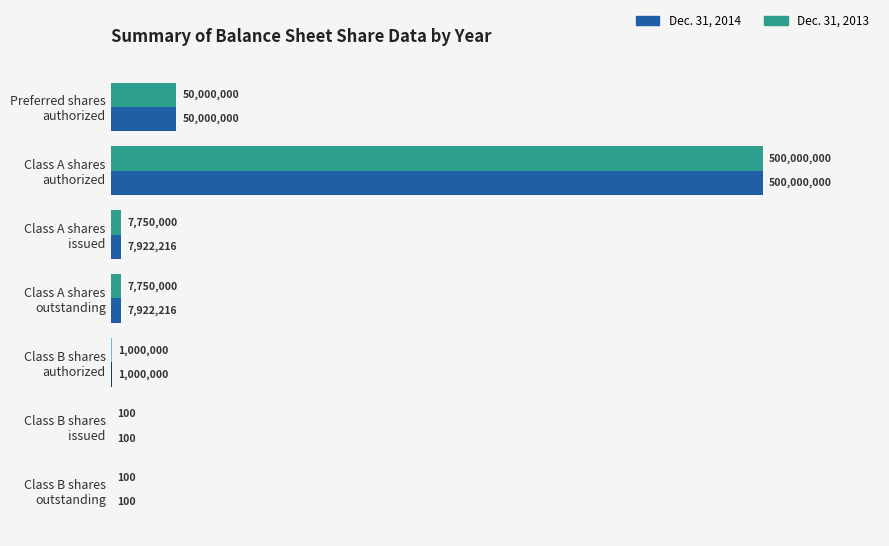

Which series has the largest total across all categories?

Dec. 31, 2014